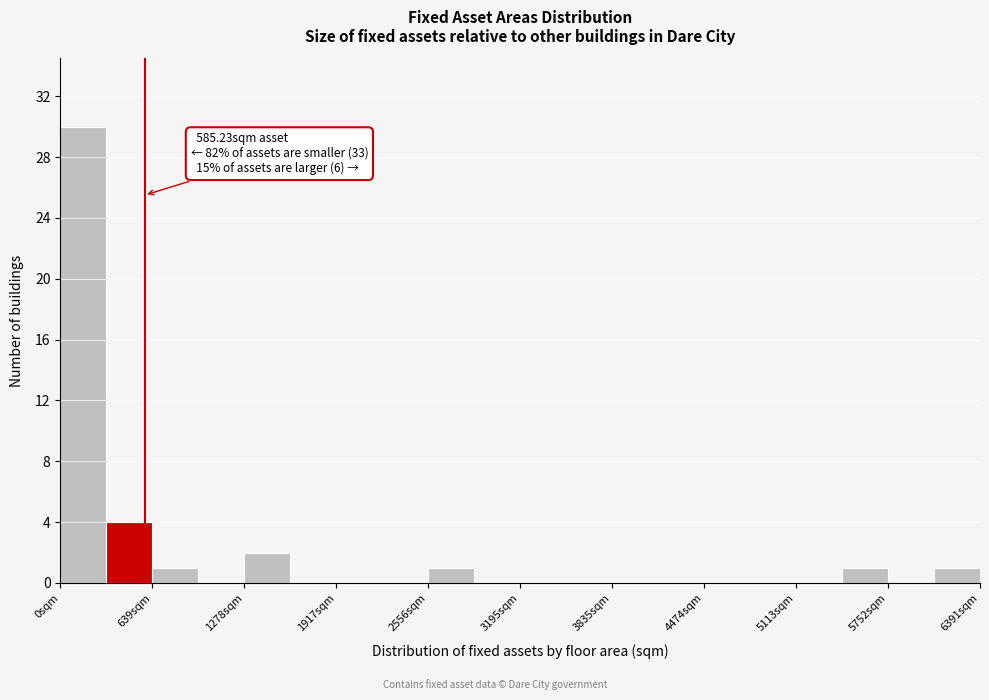

Read against the x-axis, roughly where is the centre of the tallest bar?

200